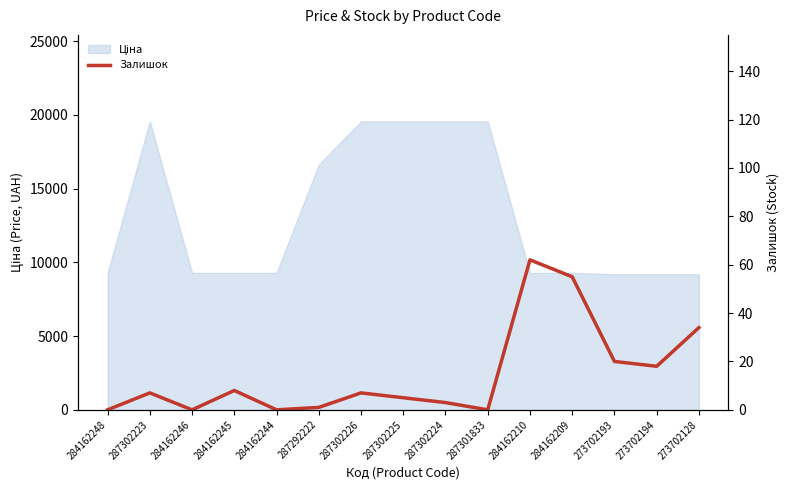

How many data points does each series have?

15